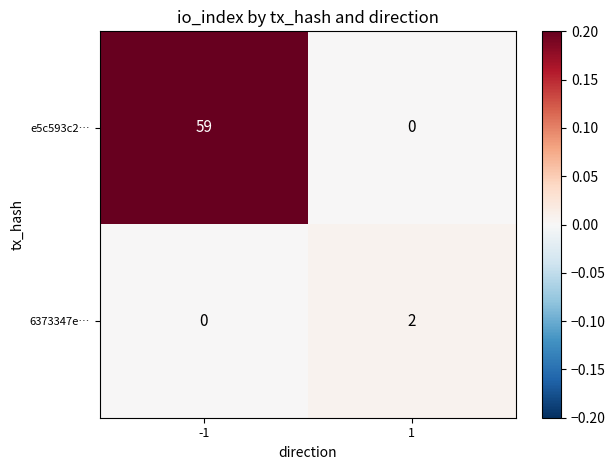

True or false: 6373347e… has a value of -1 at -1.

False